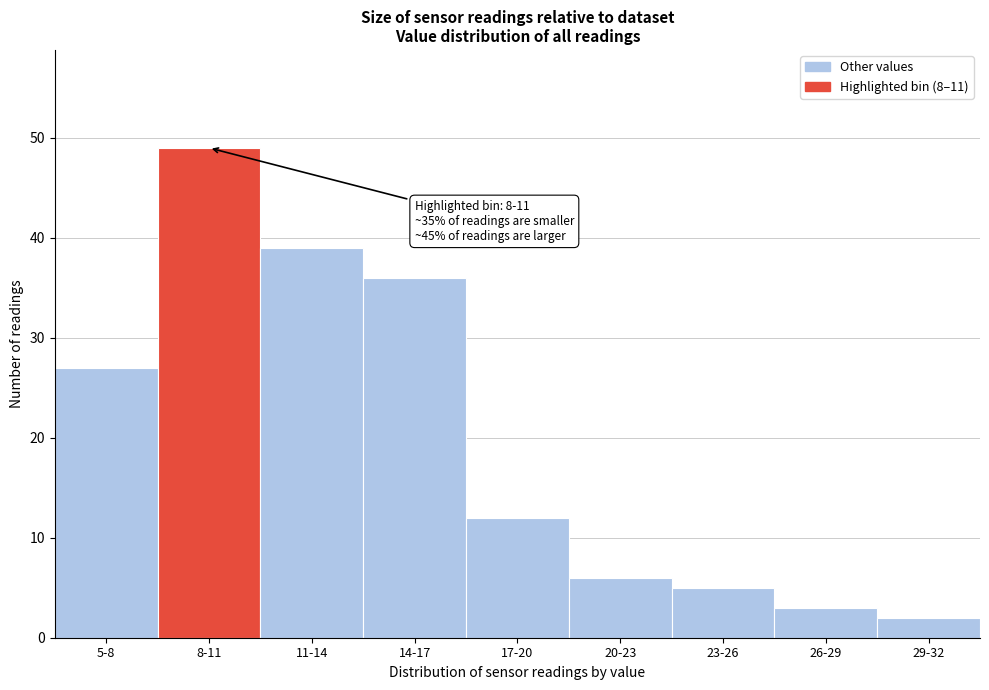

Reading left to right, what are all the values shown in this chart?

27	49	39	36	12	6	5	3	2